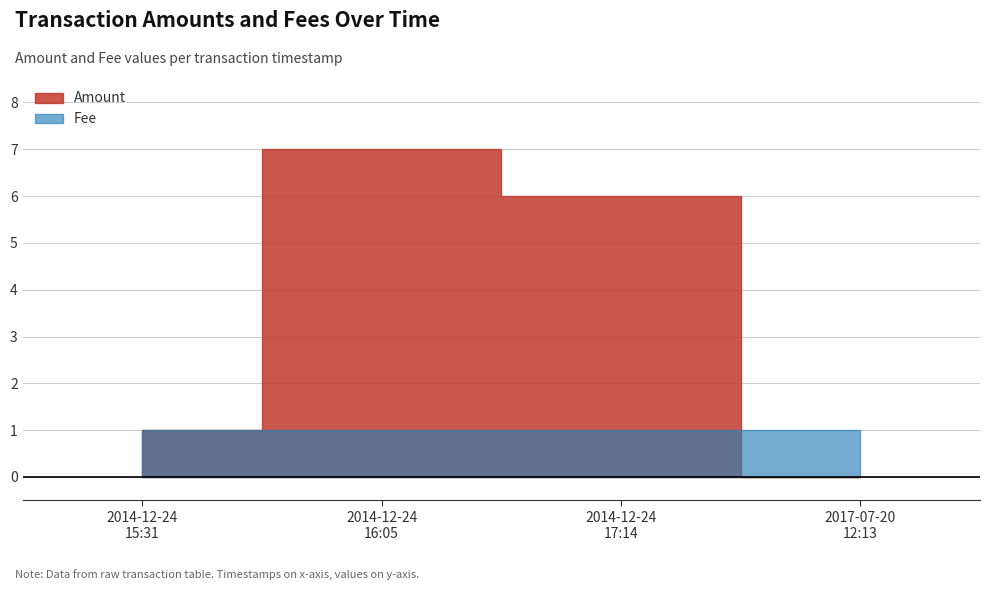

True or false: Amount has more than 0 interior local peaks.

True